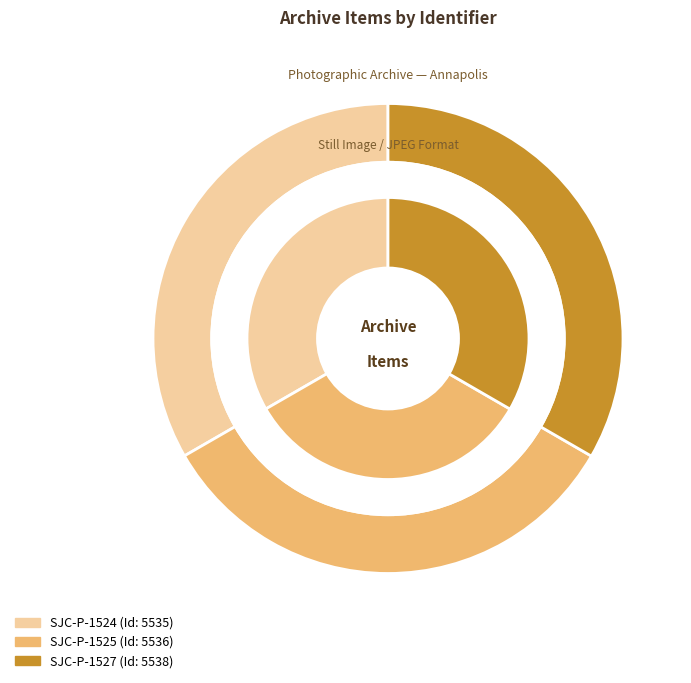

The SJC-P-1524 slice represents 21% of the pie. True or false?

False